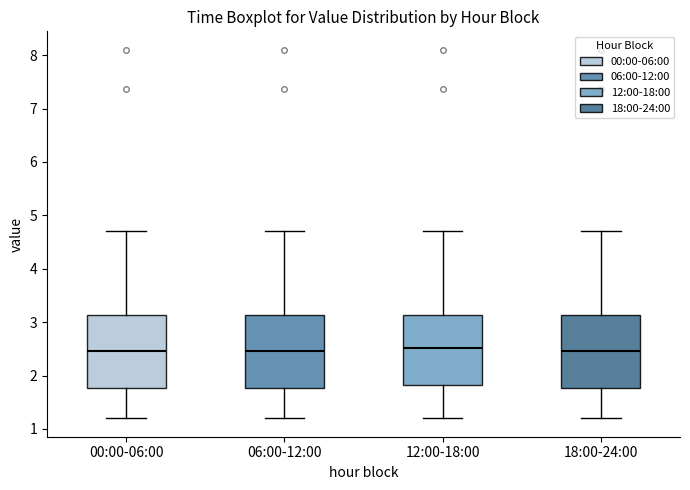

Reading left to right, transcribe this box plot: for each box, give where its median line is, the range the box spans, and where its two whiskers end, as read against the y-axis. The values are not printed on the chart, so give them approximately, as read against the axis.

00:00-06:00: median 2.5, box 1.8 to 3.1, whiskers 1.2 to 4.7
06:00-12:00: median 2.5, box 1.8 to 3.1, whiskers 1.2 to 4.7
12:00-18:00: median 2.5, box 1.8 to 3.1, whiskers 1.2 to 4.7
18:00-24:00: median 2.5, box 1.8 to 3.1, whiskers 1.2 to 4.7